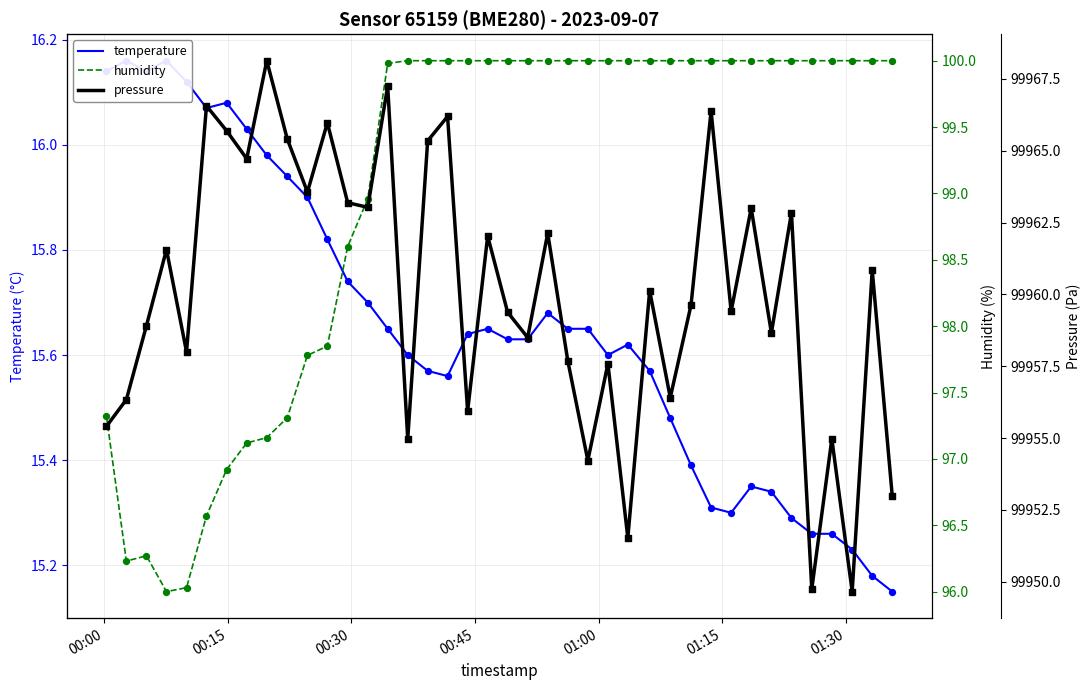

Which series reaches the maximum Y coordinate?

pressure